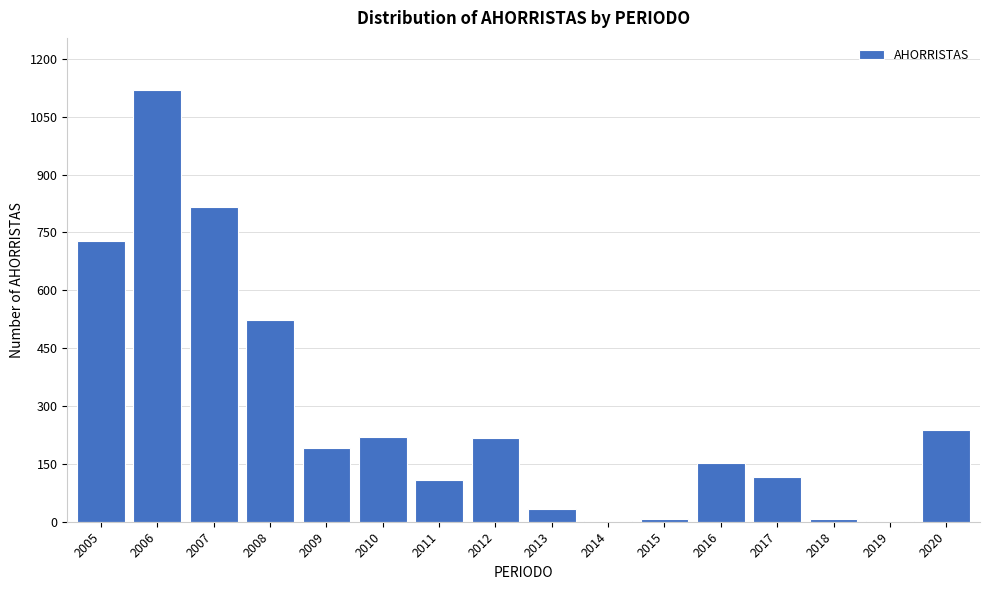

What is the maximum value shown in the chart?

1120